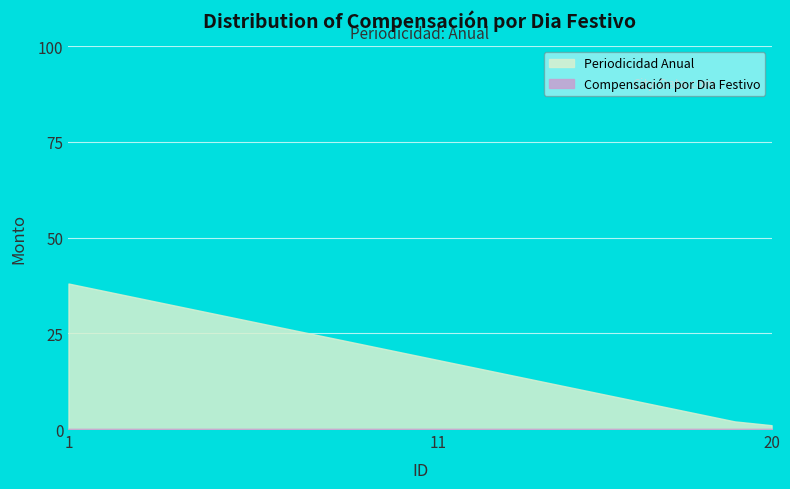

What is the total value across all series at 11?

18